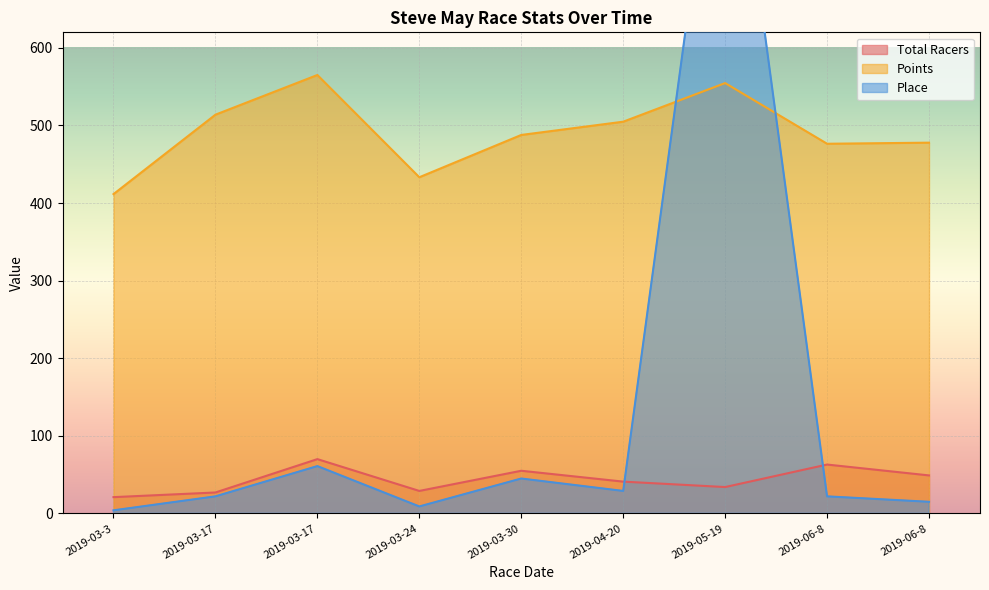

How many values in the Total Racers series exceed 41?

4